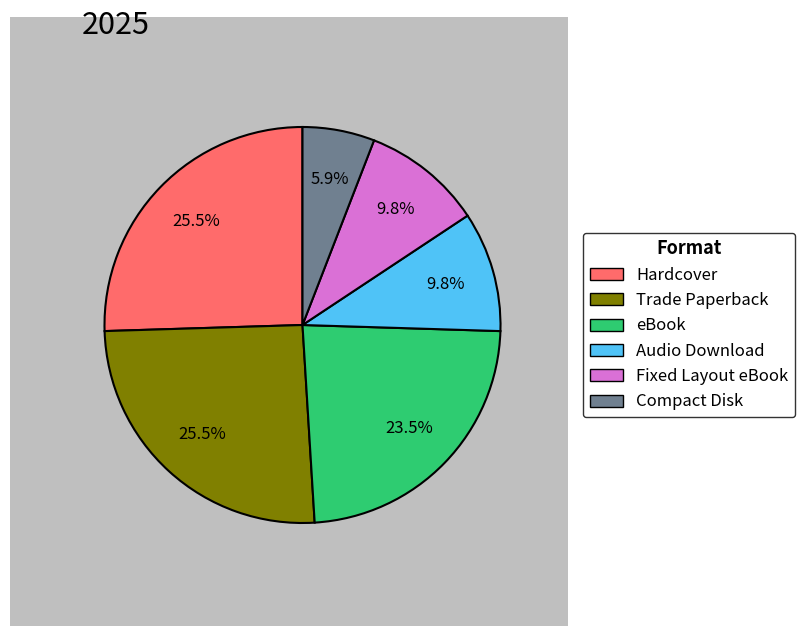

Is there any slice that represents more than half of the pie?

No